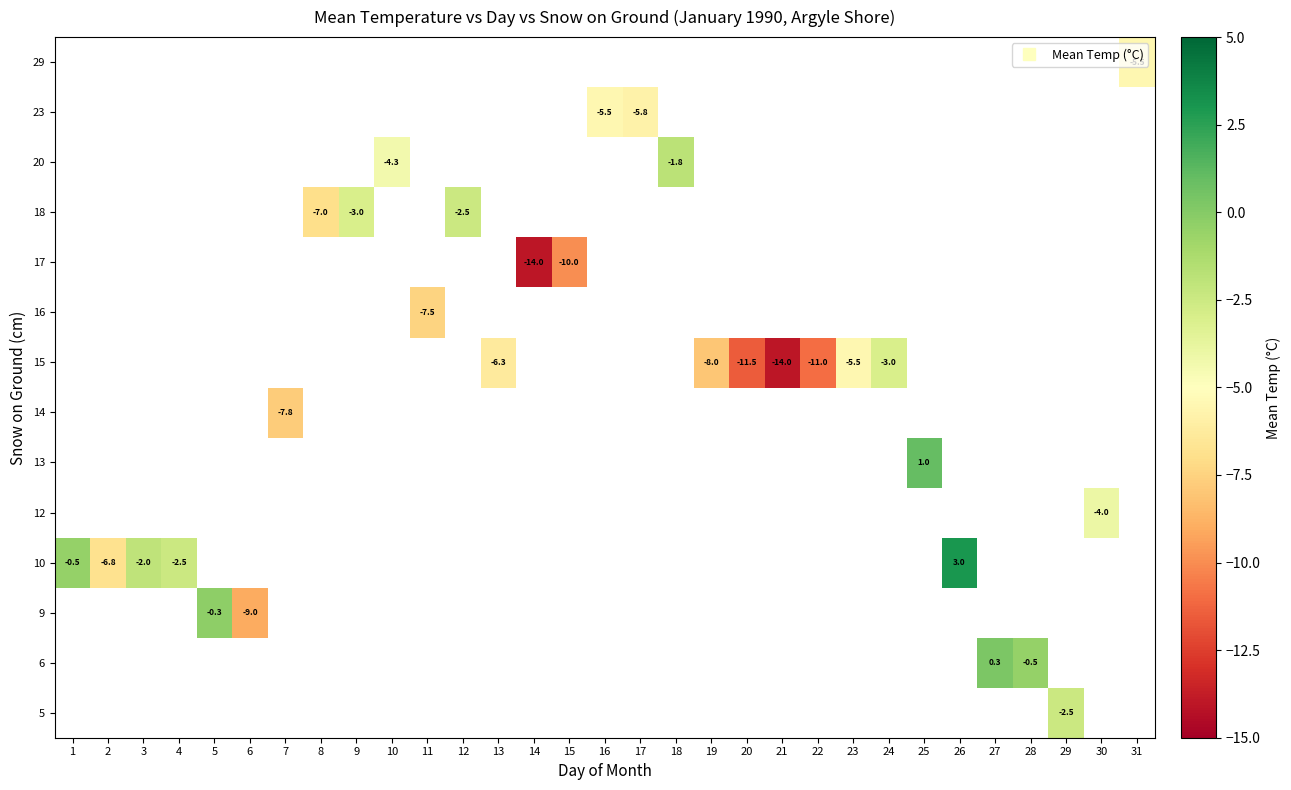

What is the approximate value of row_2 at 5?

-0.3